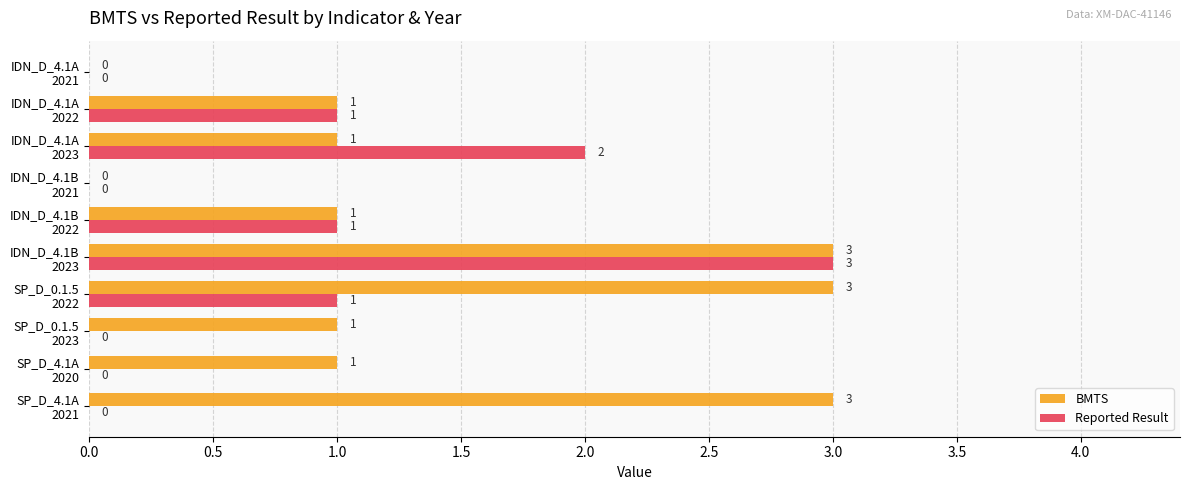

How many BMTS values are between 1 and 3?

8